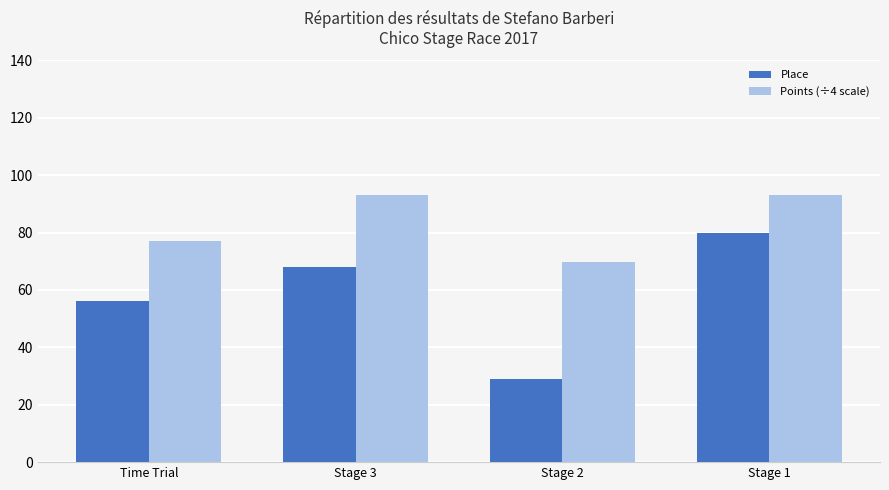

What is the difference between the Points (÷4 scale) values at Time Trial and Stage 3?

15.9